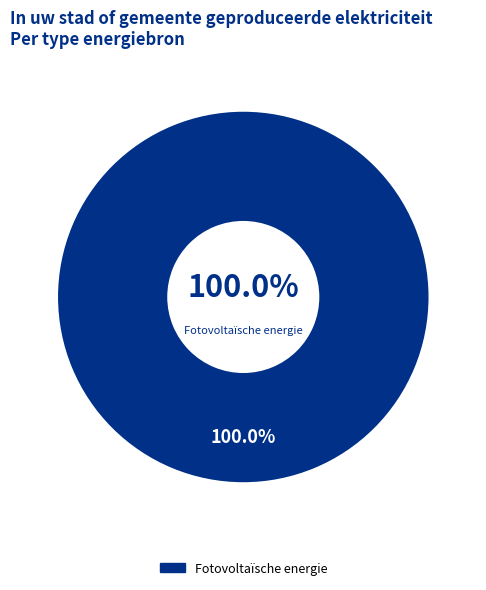

Do Waterkracht and Overige together represent more than half of the pie?

No